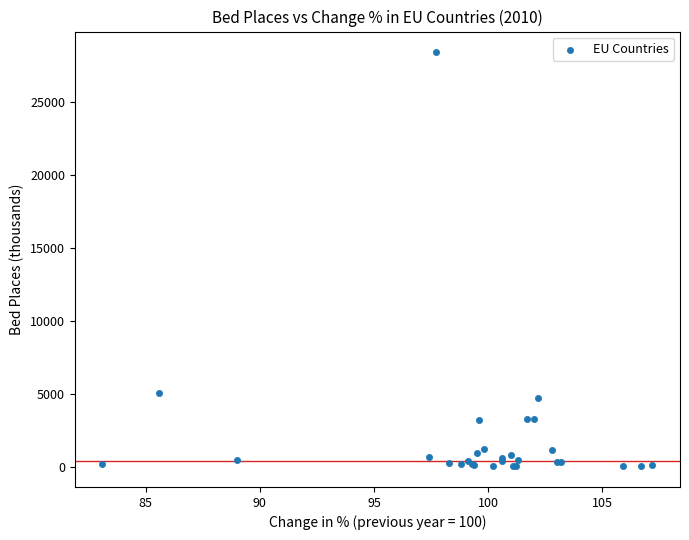

What Y value in the scatter plot is closest to 14213?

5020